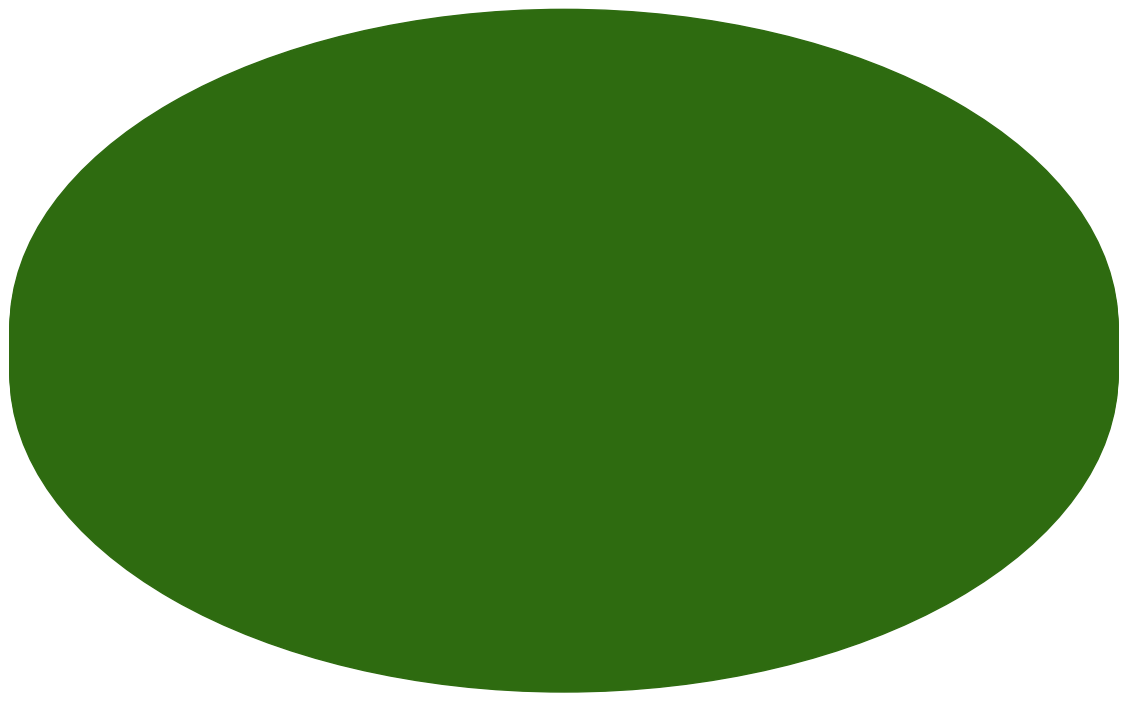

What percentage is the Установочная сессия slice, to the nearest percent?

23%